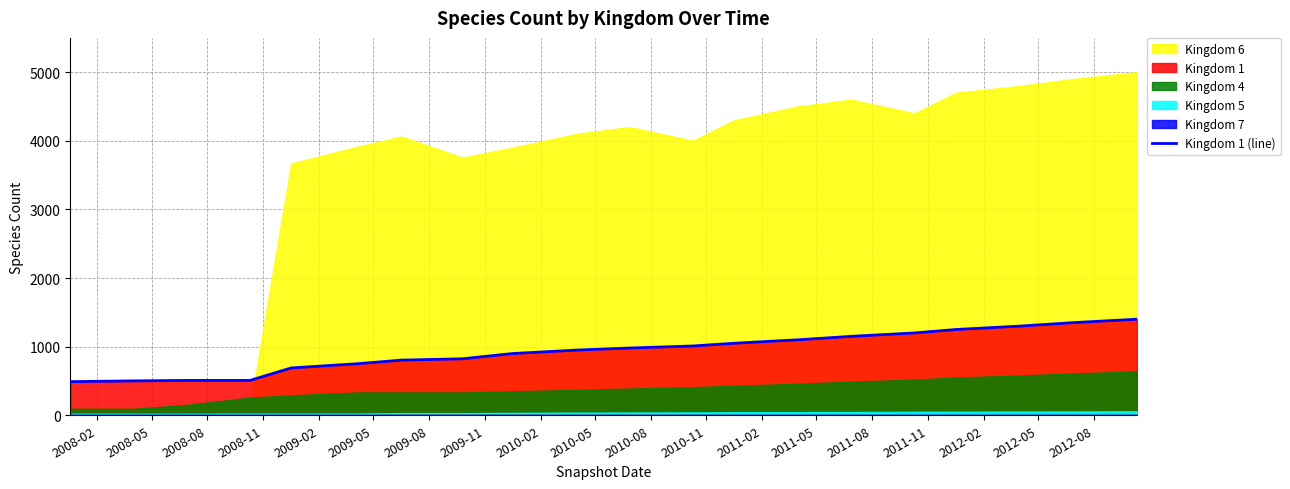

What is the maximum value for Kingdom 1 (line)?

1400